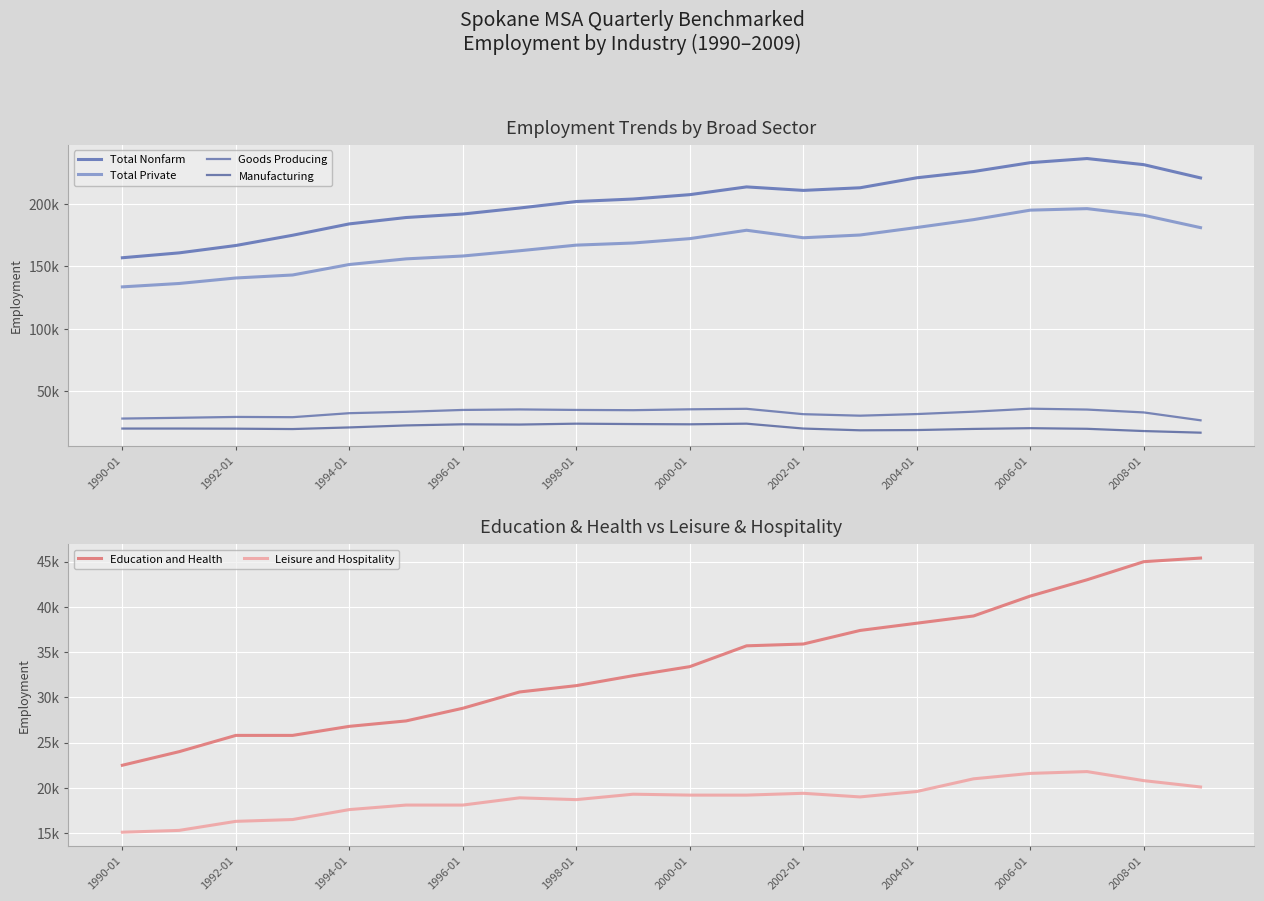

Is the value of Education and Health at 2004-01 greater than the value of Total Private at 13?

No